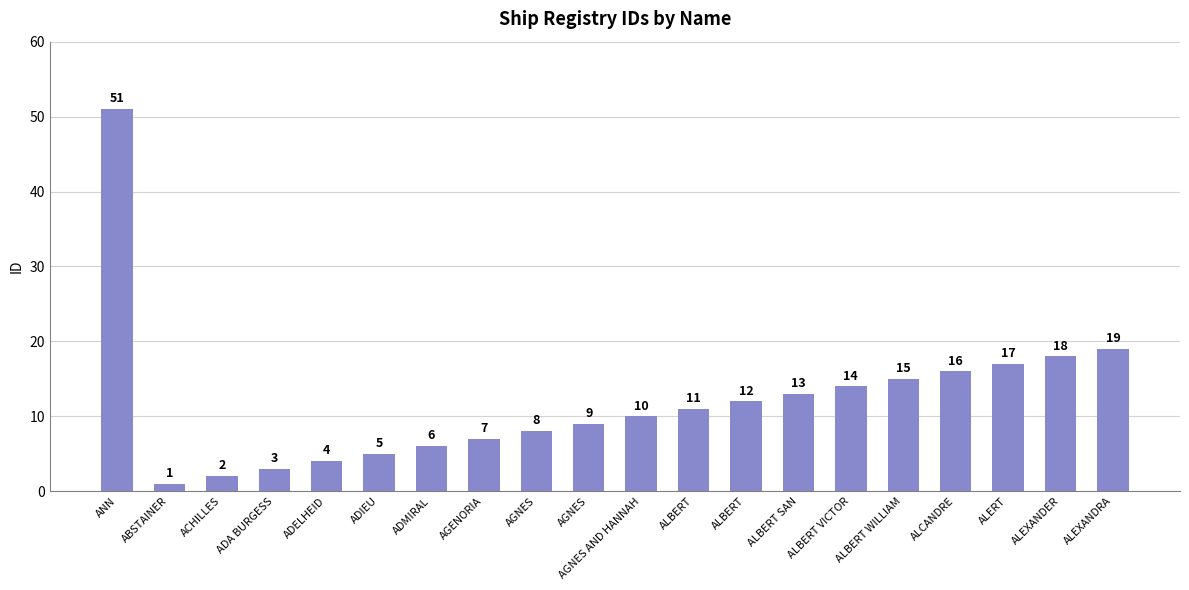

Rank the categories by value from lowest to highest.

ABSTAINER, ACHILLES, ADA BURGESS, ADELHEID, ADIEU, ADMIRAL, AGENORIA, AGNES, AGNES, AGNES AND HANNAH, ALBERT, ALBERT, ALBERT SAN, ALBERT VICTOR, ALBERT WILLIAM, ALCANDRE, ALERT, ALEXANDER, ALEXANDRA, ANN